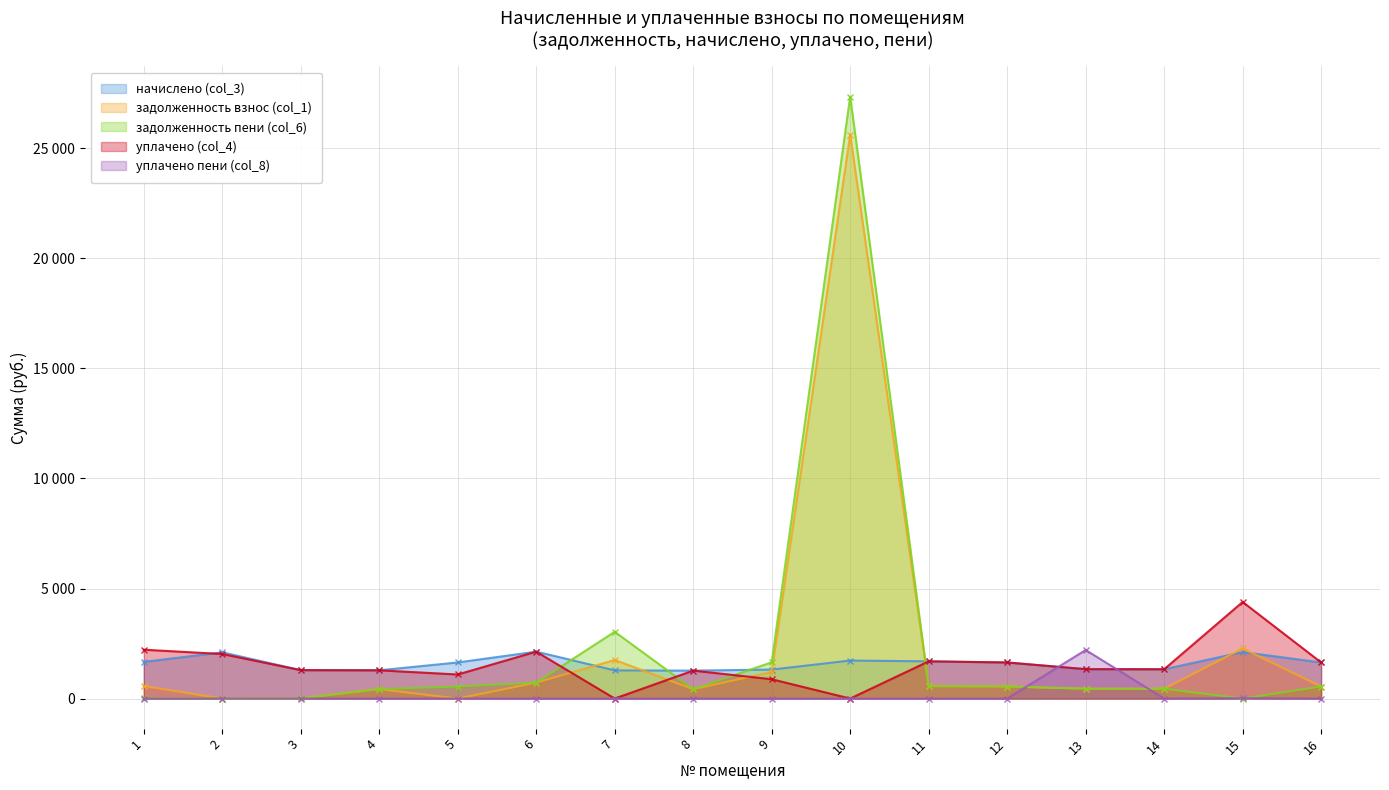

What is the average value of the задолженность пени (col_6) series?

2294.7